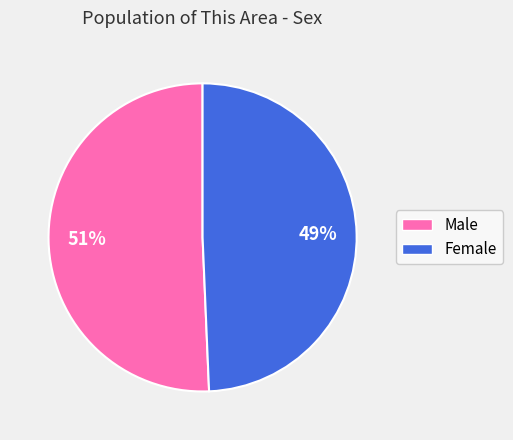

Is Male the majority of the pie?

Yes